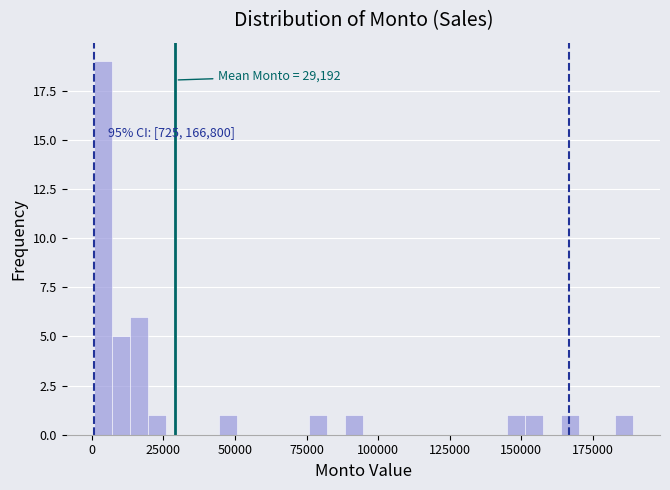

Read against the x-axis, roughly where is the centre of the tallest bar?

5000